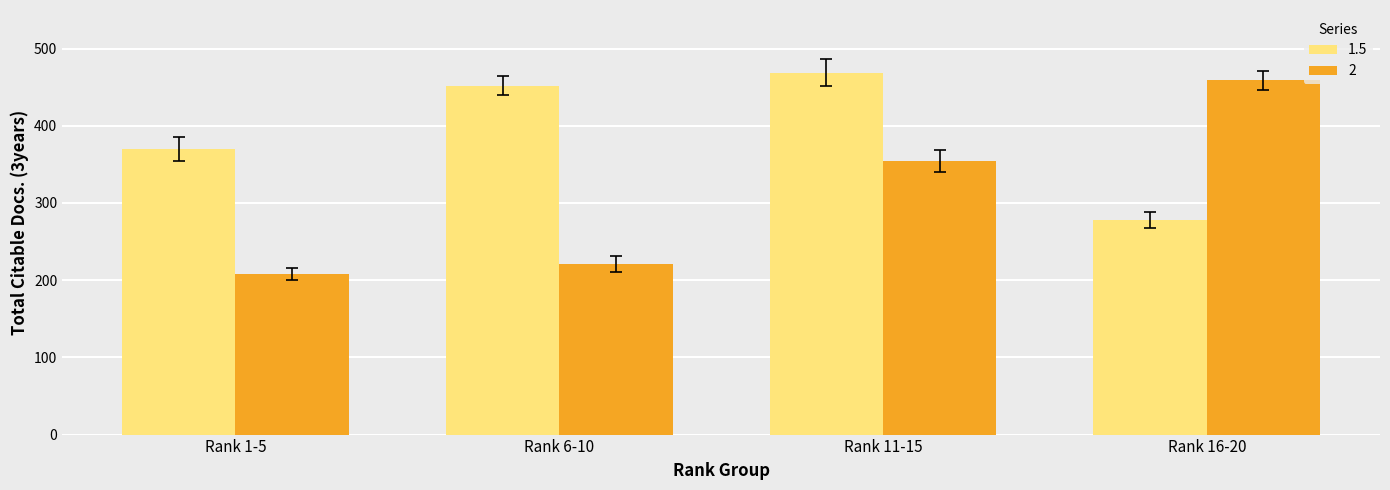

Is it true that 1.5 equals 278 at Rank 16-20?

True